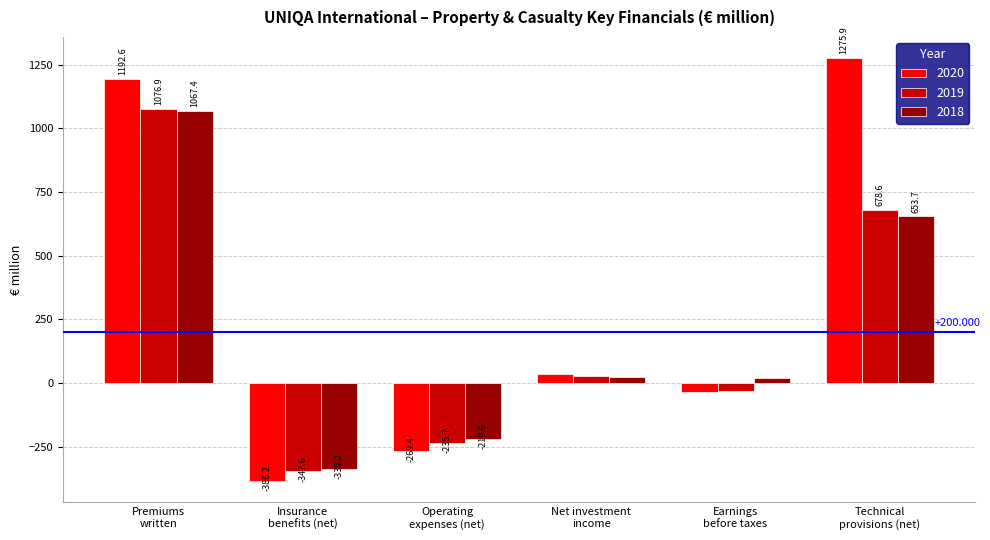

What is the lowest value of the 2019 series?

-347.6